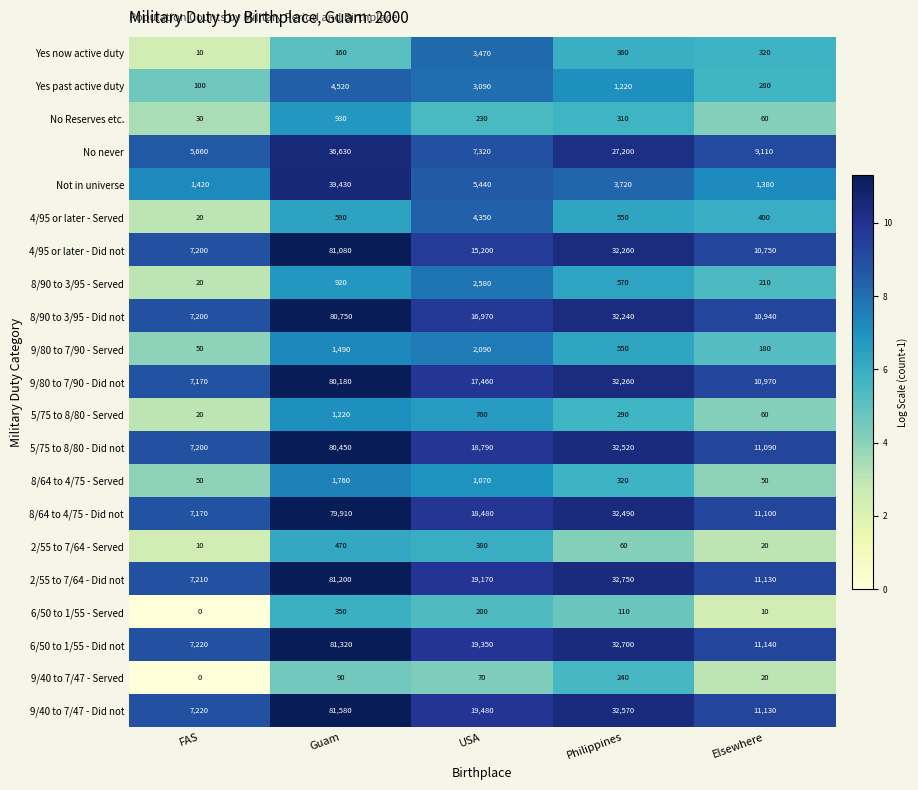

At which category is the sum across all series the highest?

Guam